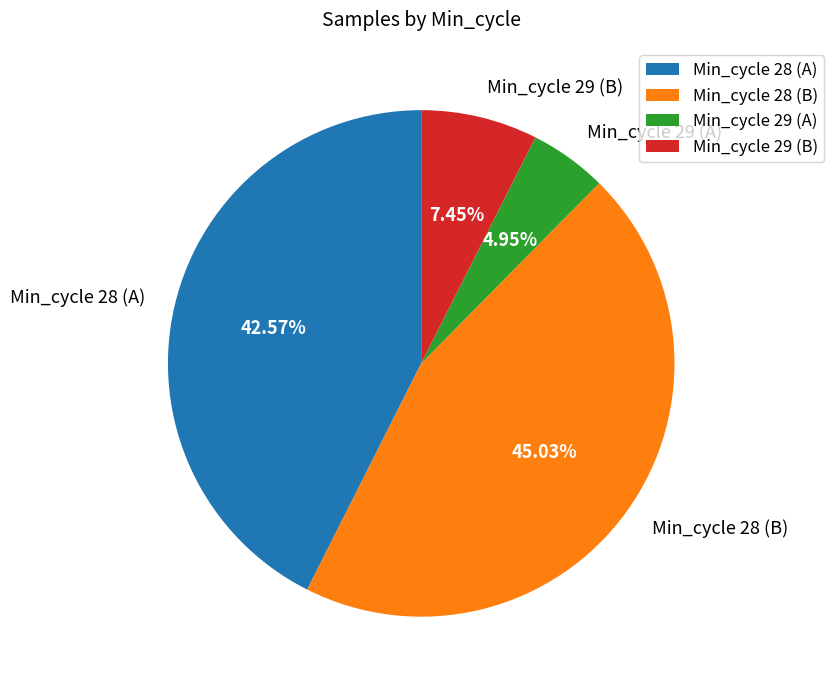

Between Min_cycle 28 (B) and Min_cycle 29 (A), which is larger?

Min_cycle 28 (B)